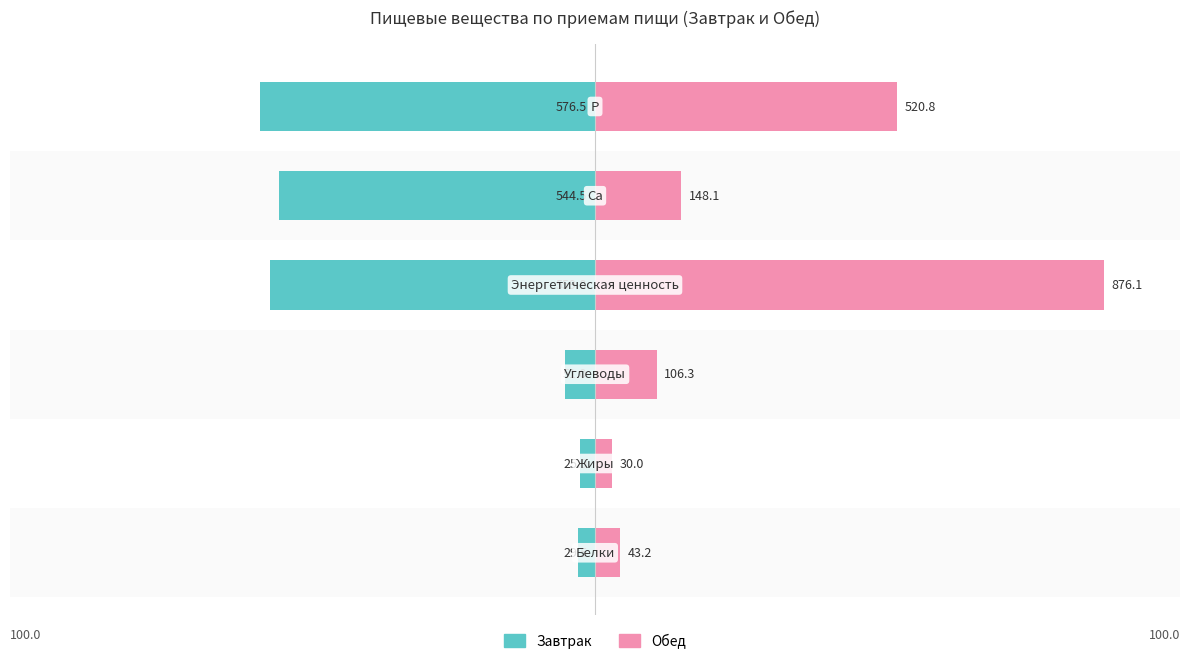

At how many categories does at least one series exceed -13?

6